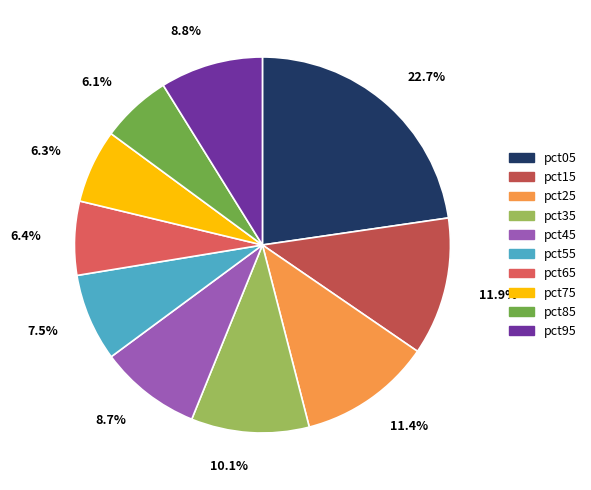

What is the smallest slice in the pie chart?

pct85